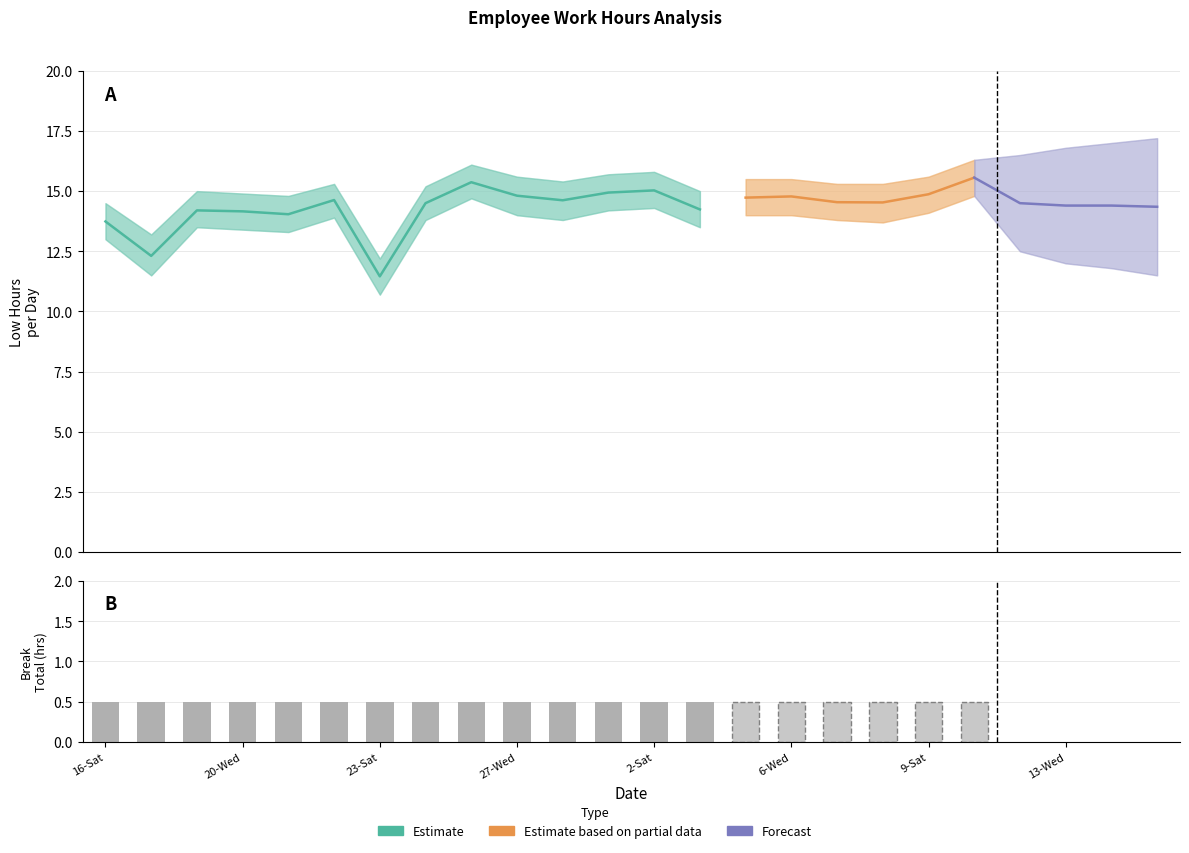

At which category does the chart reach its peak across all series?

11-Mon